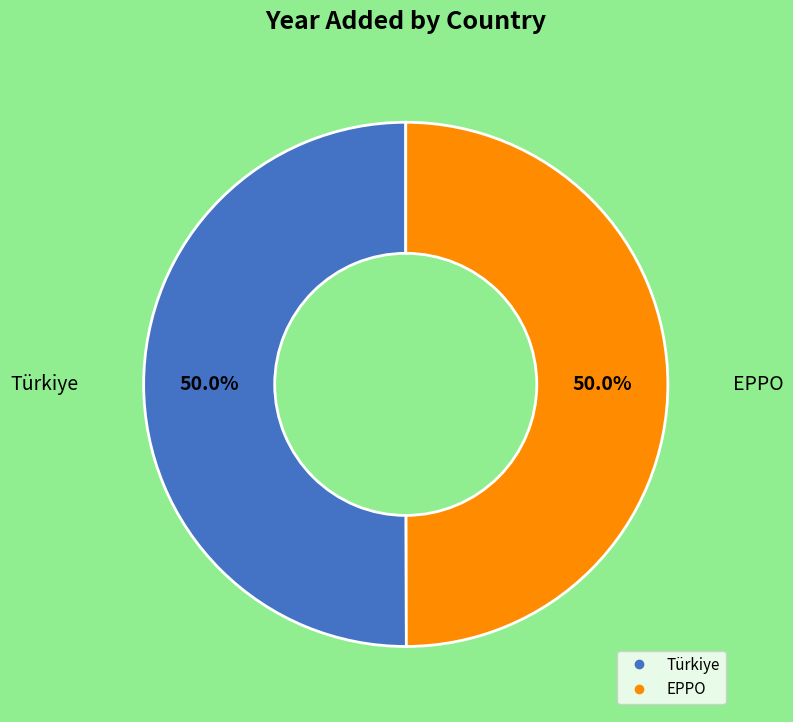

The Türkiye slice represents 35% of the pie. True or false?

False